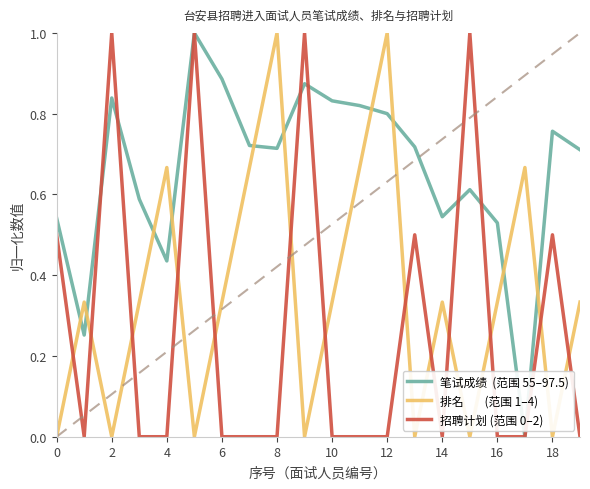

What is the greatest value displayed?

1.0